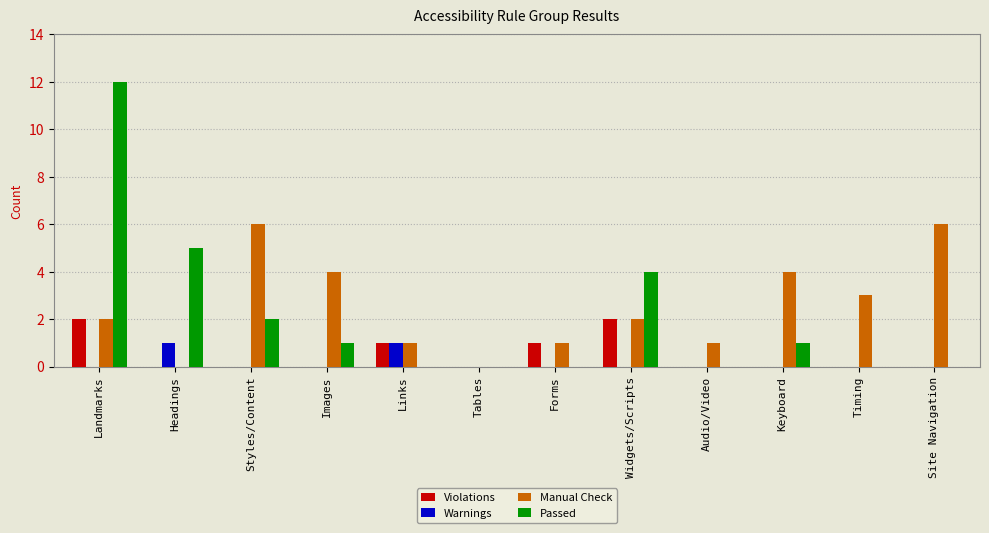

The value of Warnings at Site Navigation is 1. True or false?

False